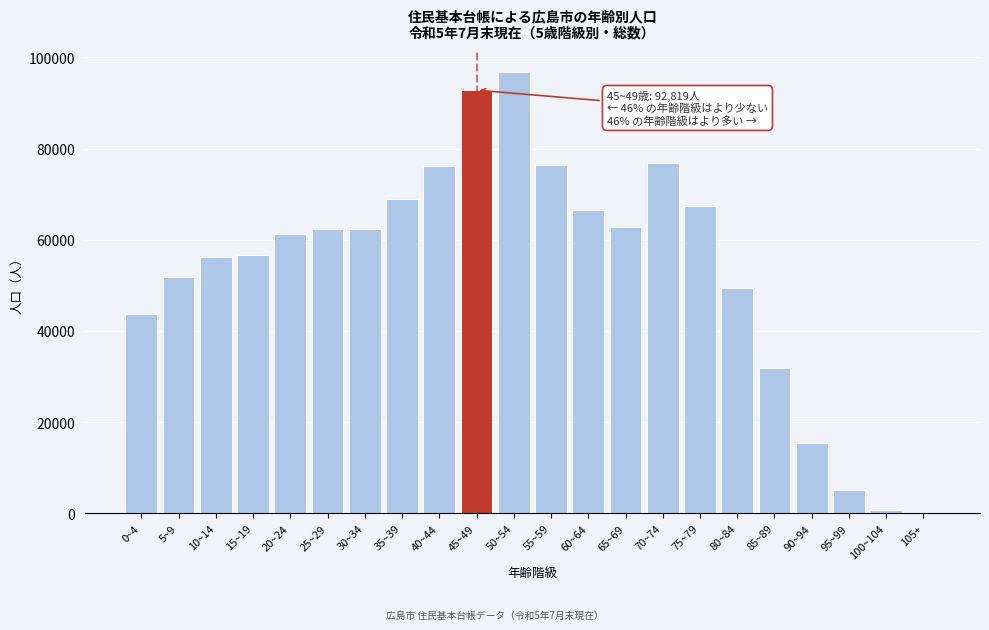

The value at 10~14 is 56249. True or false?

True